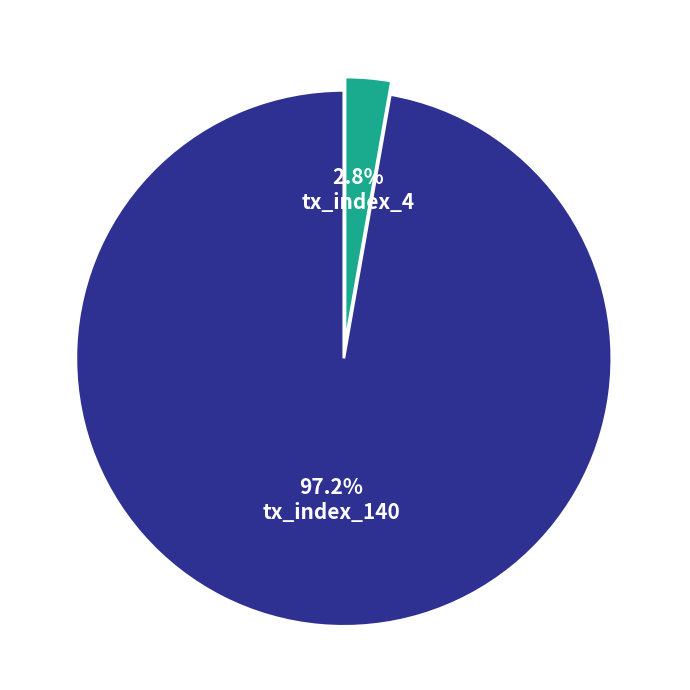

Does tx_index_4 represent more than half of the total?

No